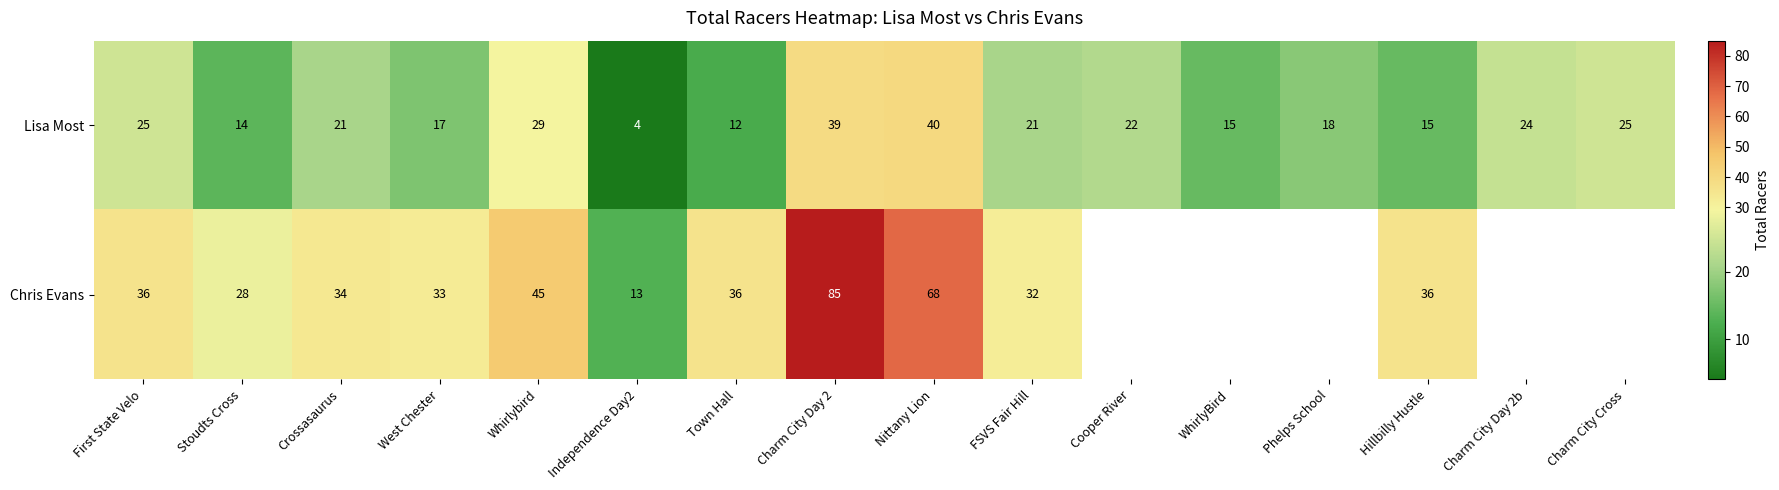

Rank the series at Independence Day2 from highest to lowest value.

Chris Evans, Lisa Most